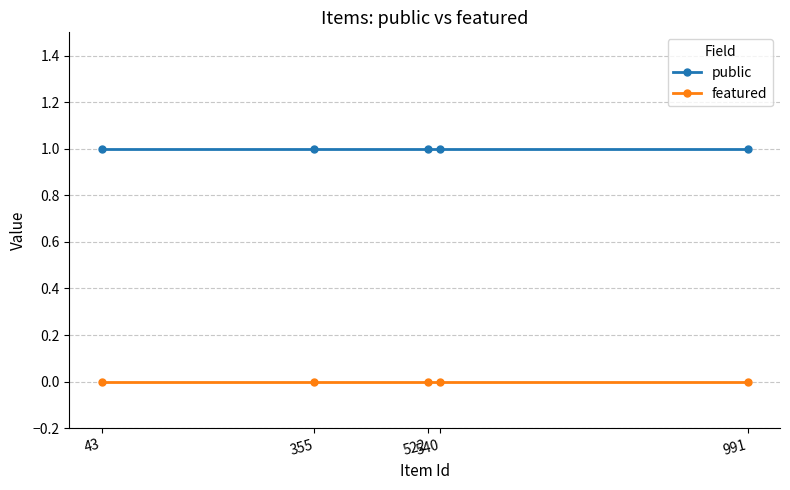

What is the total value across all series at 540?

1